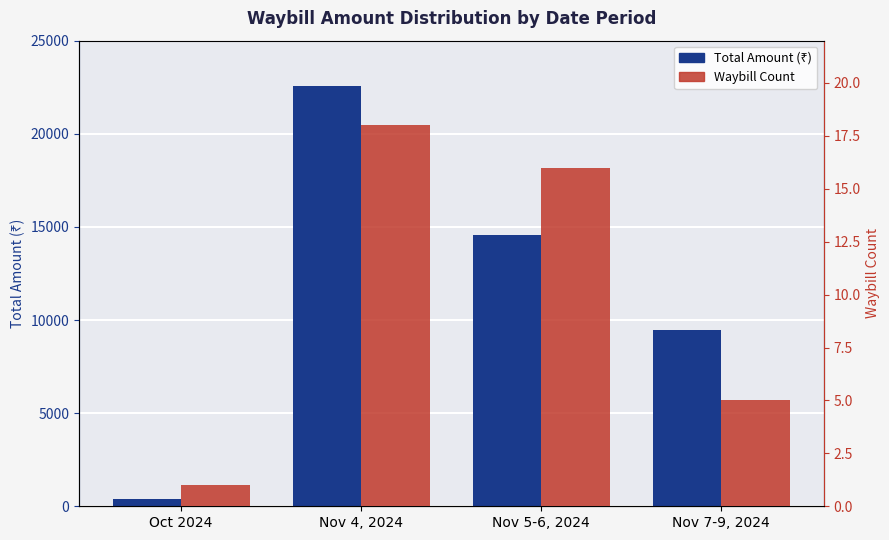

How many values in the Total Amount (₹) series are below 14547?

2